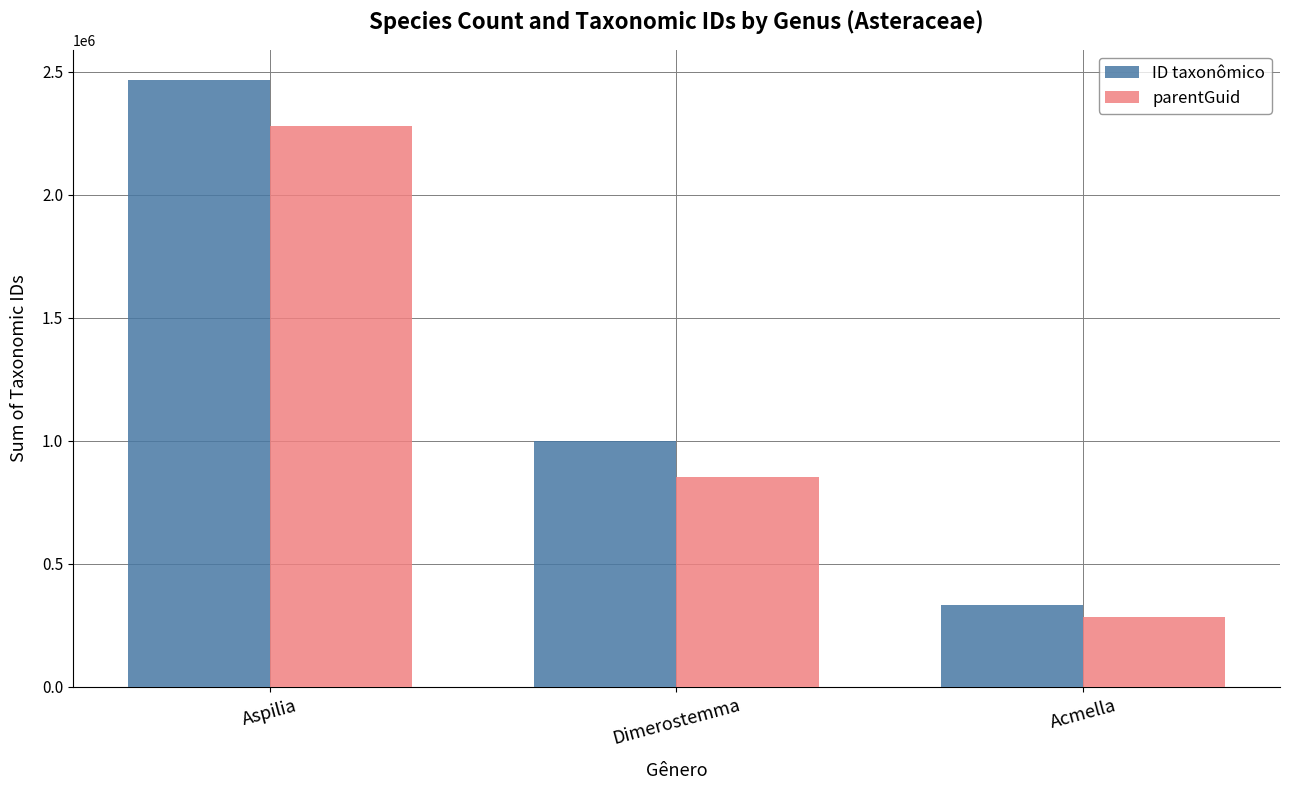

What is the difference between the ID taxonômico values at Acmella and Dimerostemma?

666337